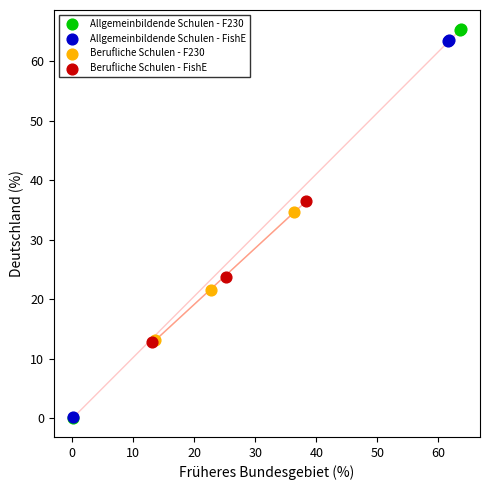

Which series has the widest spread of Y values?

Allgemeinbildende Schulen - F230